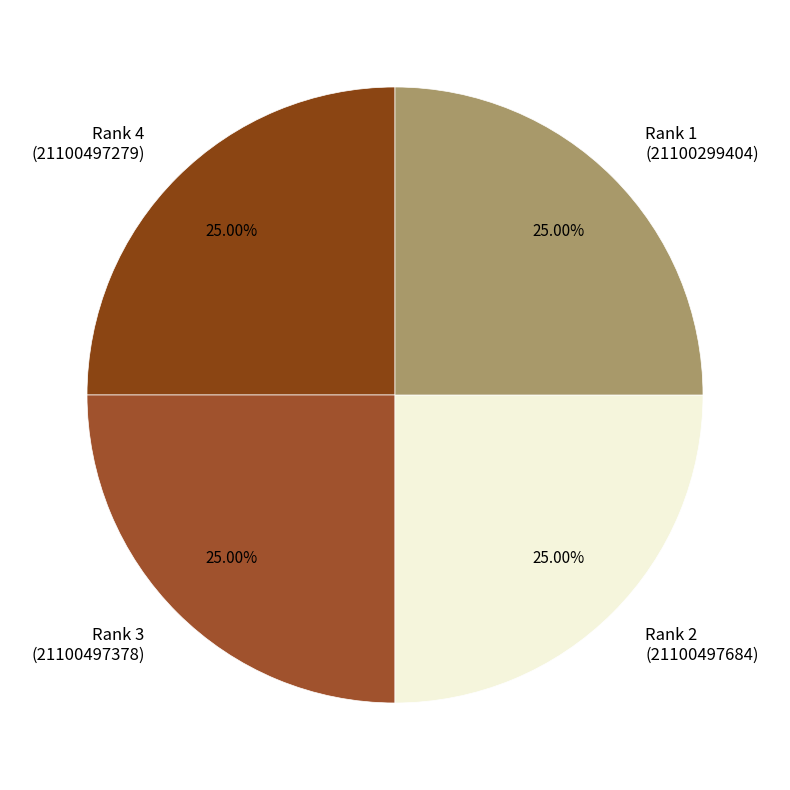

Is there any slice that represents more than half of the pie?

No